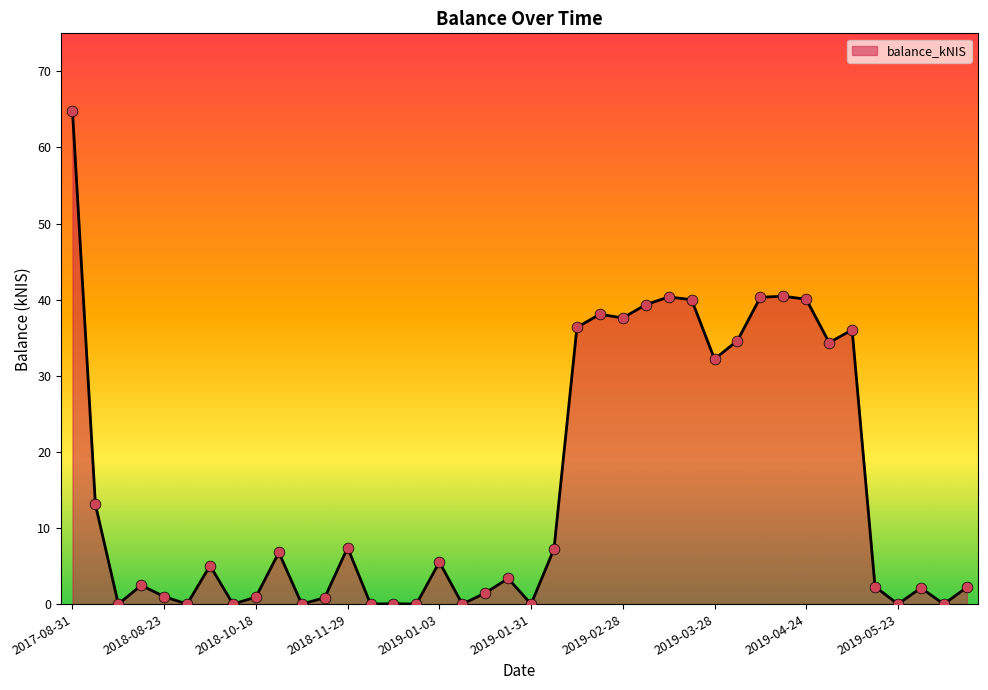

What is the difference between the maximum and minimum values?

64.8